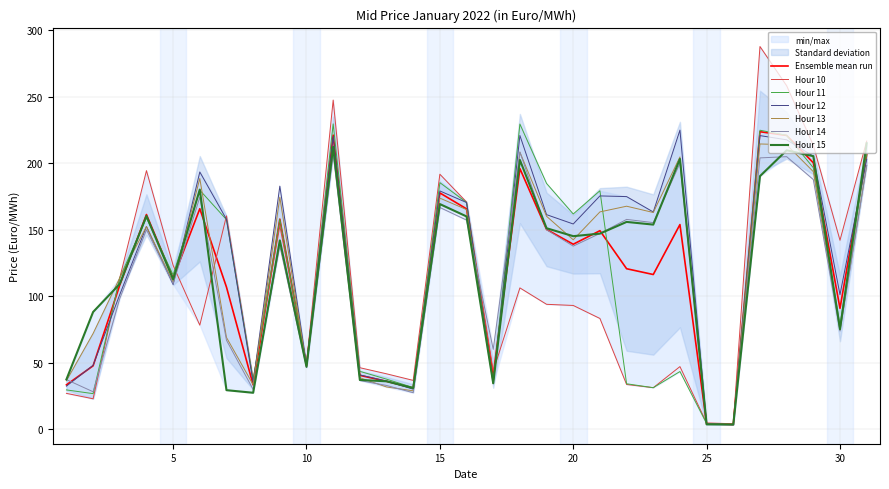

True or false: Hour 10 has more than 1 interior local peaks.

True